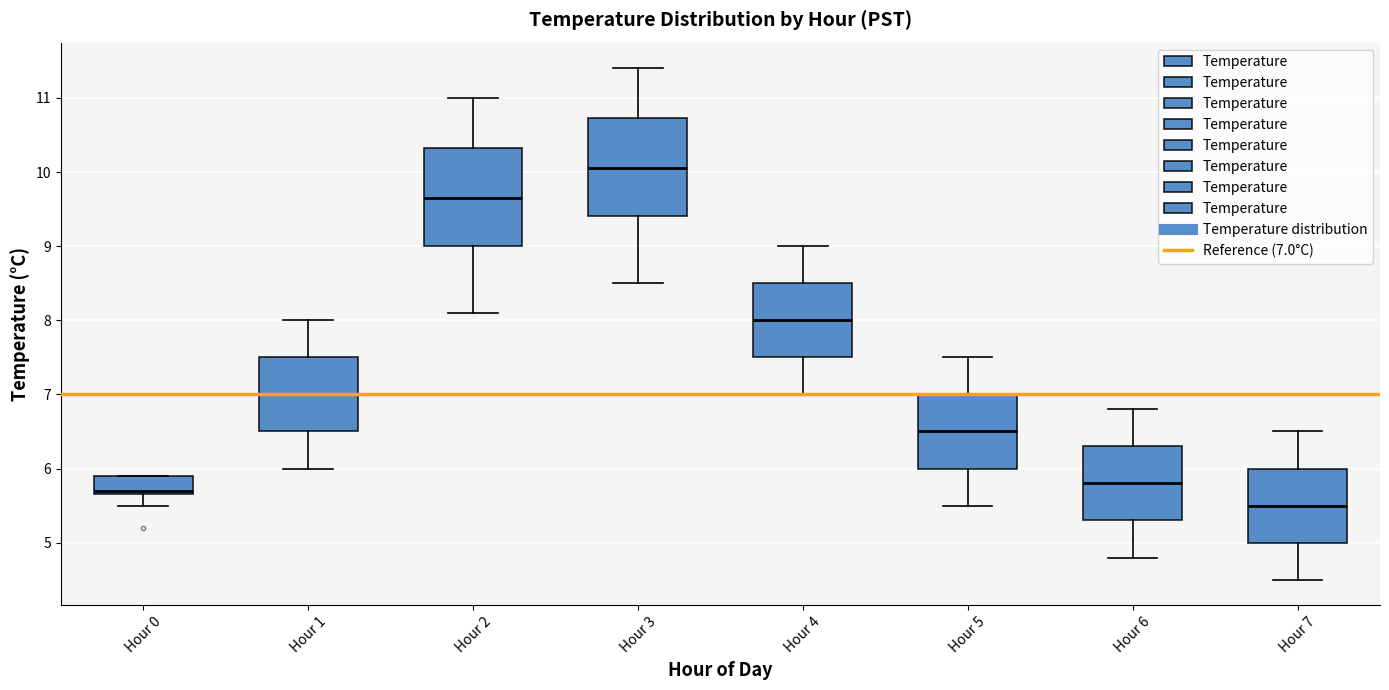

Which box has the highest median line?

Hour 3